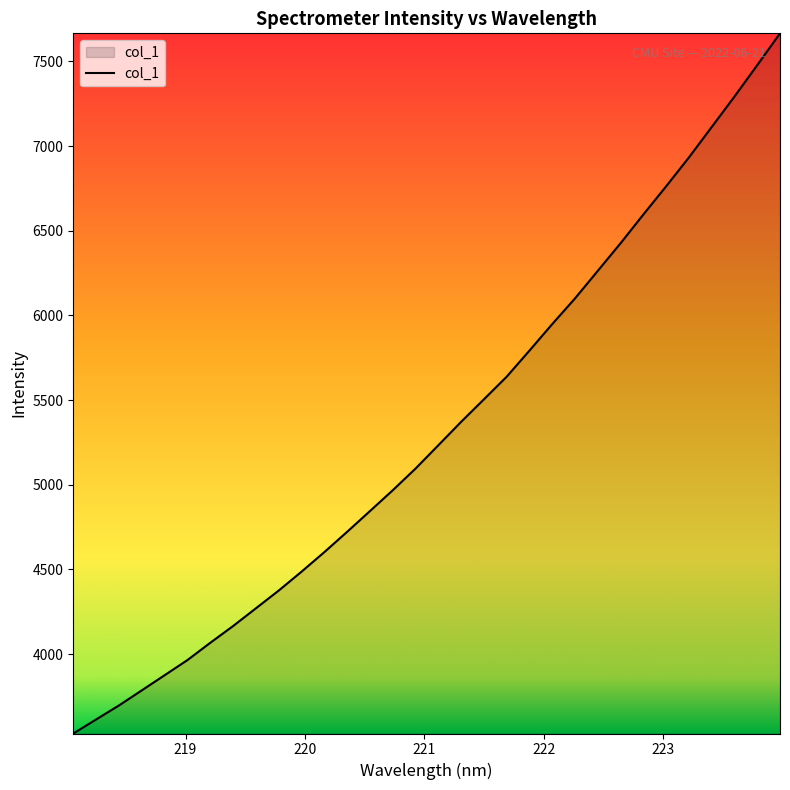

What is the smallest value displayed?

3531.1